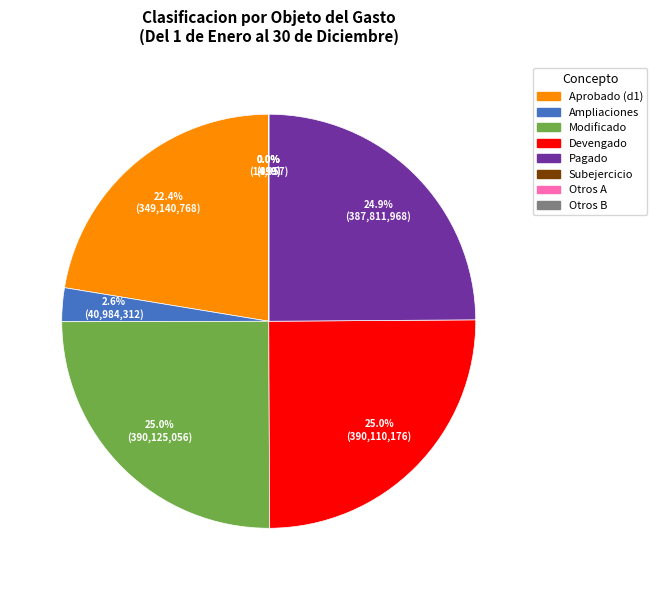

Is there any slice that represents more than half of the pie?

No